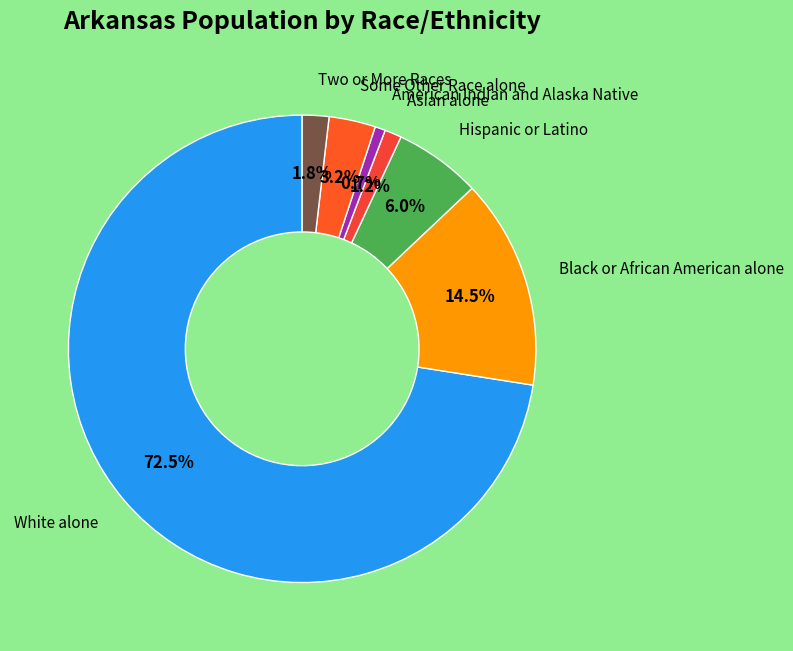

Count the number of slices in the pie.

7